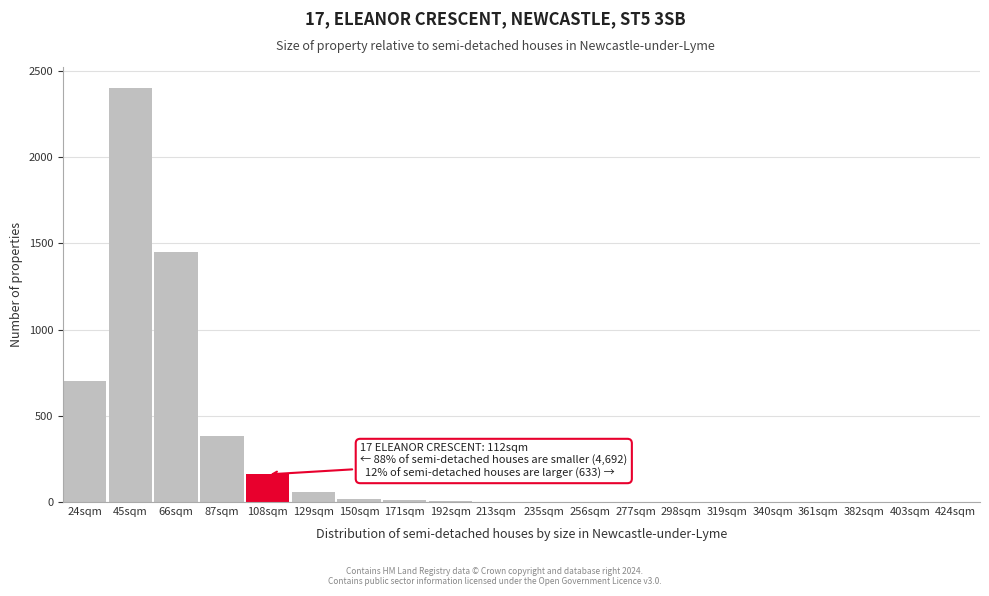

The value at 403sqm is 854. True or false?

False